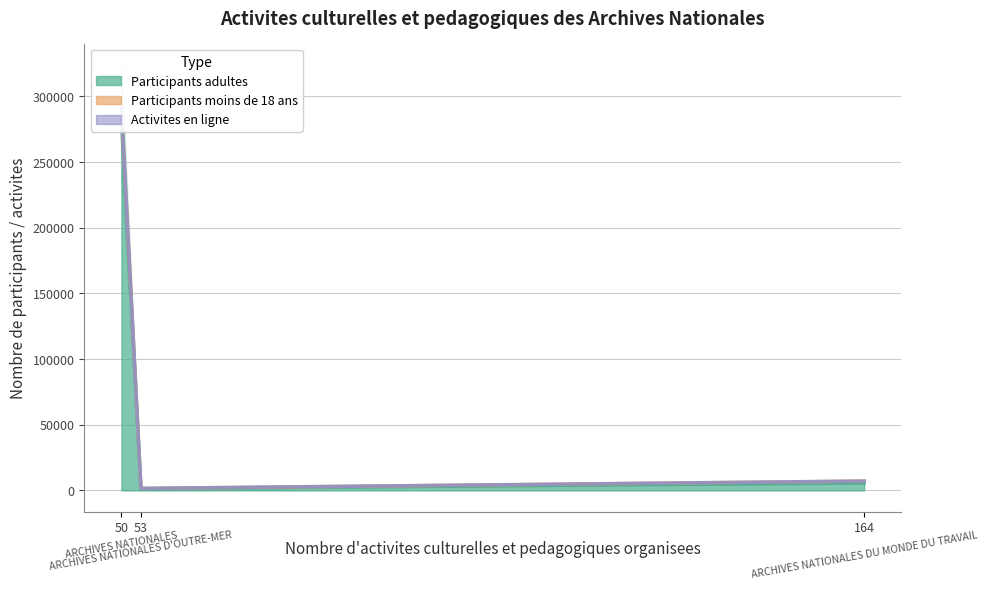

What is the value of the Participants moins de 18 ans point at the 1st from the left?

291408